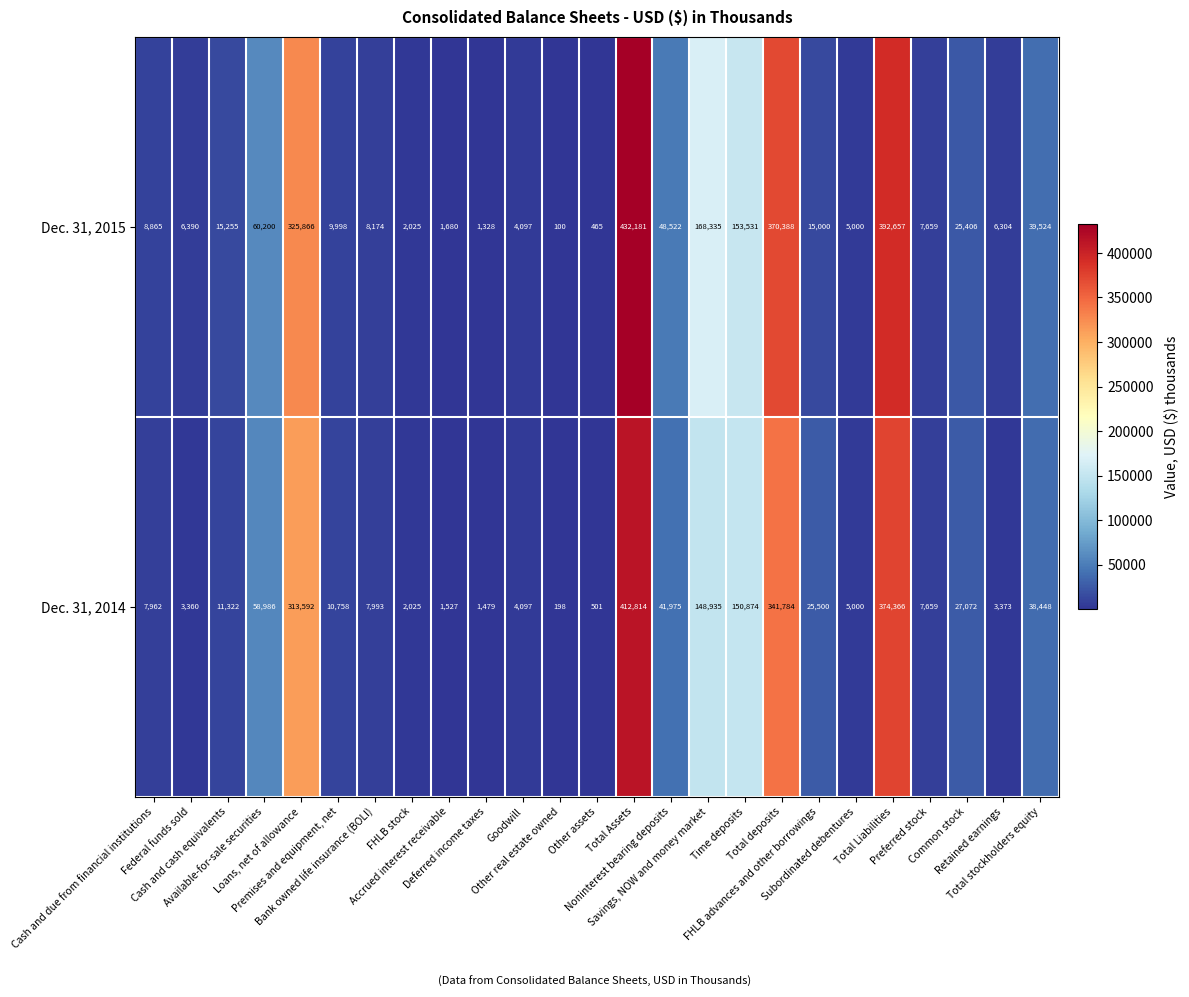

List the series in order of their overall mean, highest first.

Dec. 31, 2015, Dec. 31, 2014